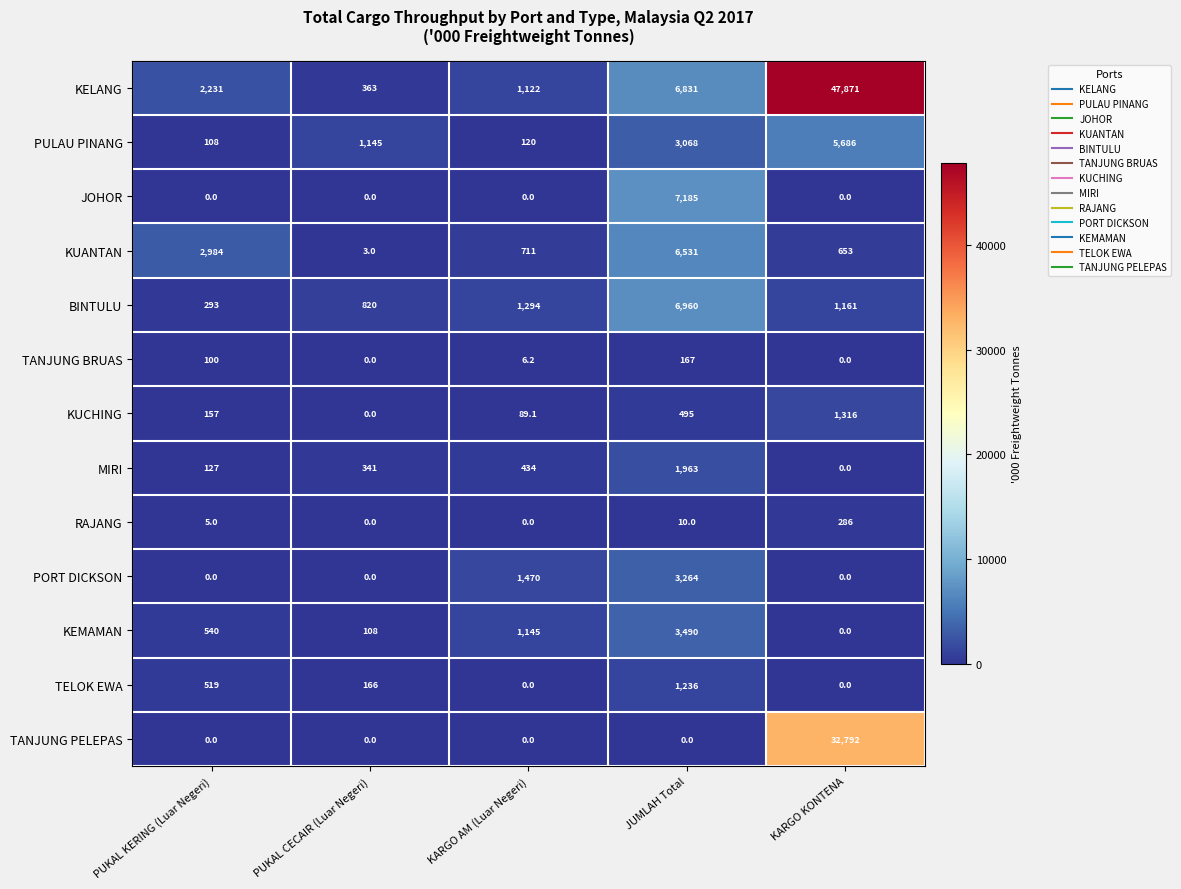

Read the TANJUNG PELEPAS value at KARGO KONTENA.

32792.0